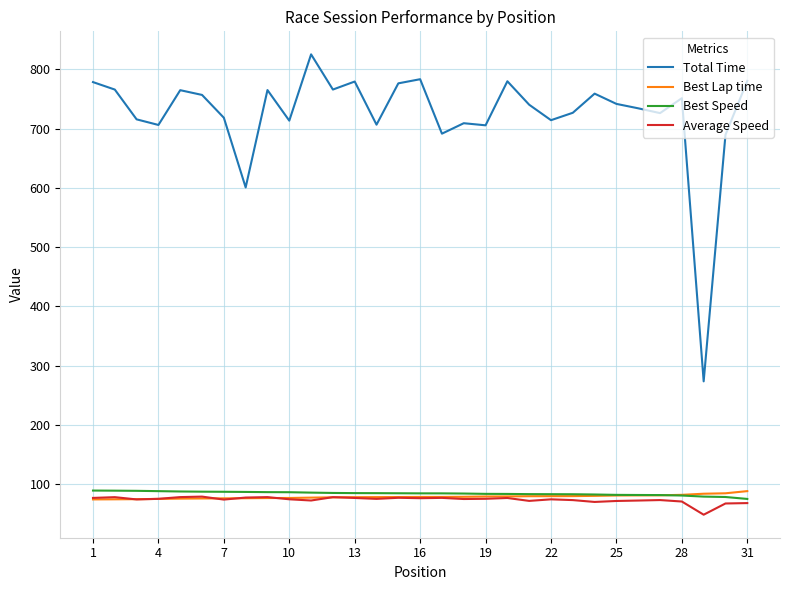

Which series has the largest total across all categories?

Total Time